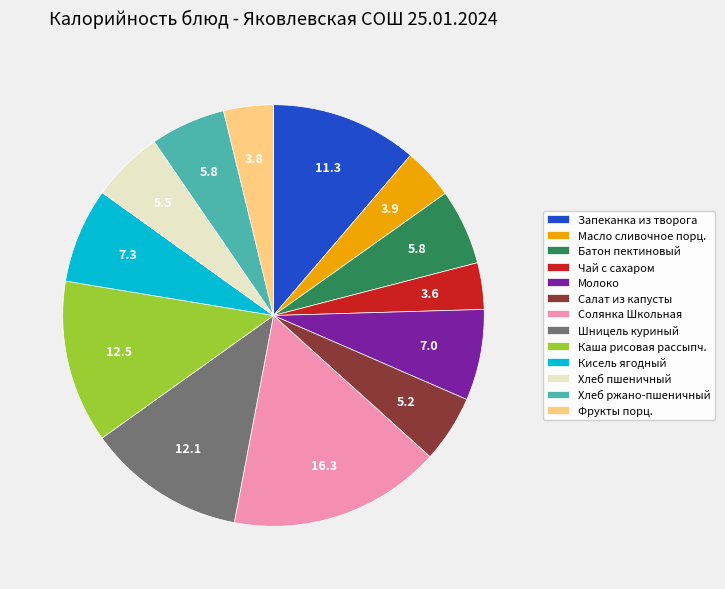

Does Солянка Школьная account for over 50% of the chart?

No